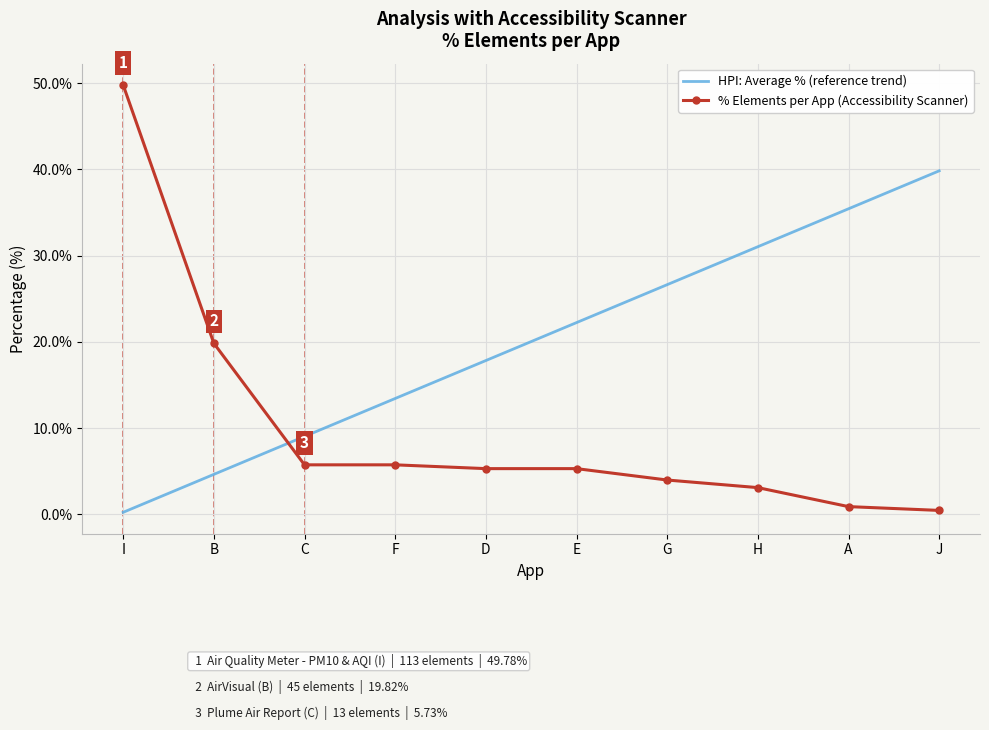

Rank the series by their average value, from highest to lowest.

HPI: Average % (reference trend), % Elements per App (Accessibility Scanner)